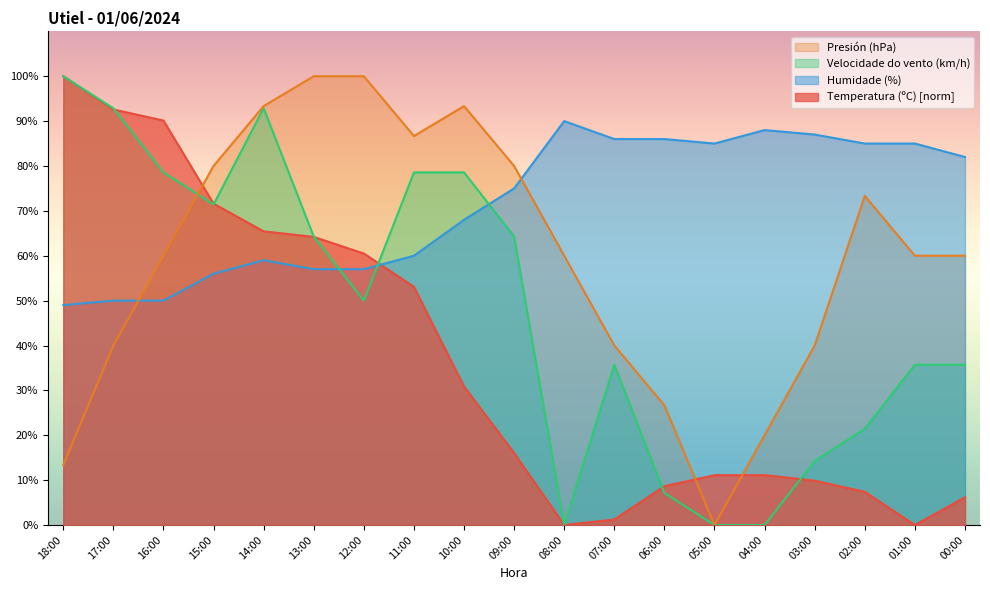

What are all the series names shown in the legend?

Presión (hPa), Velocidade do vento (km/h), Humidade (%), Temperatura (ºC) [norm]